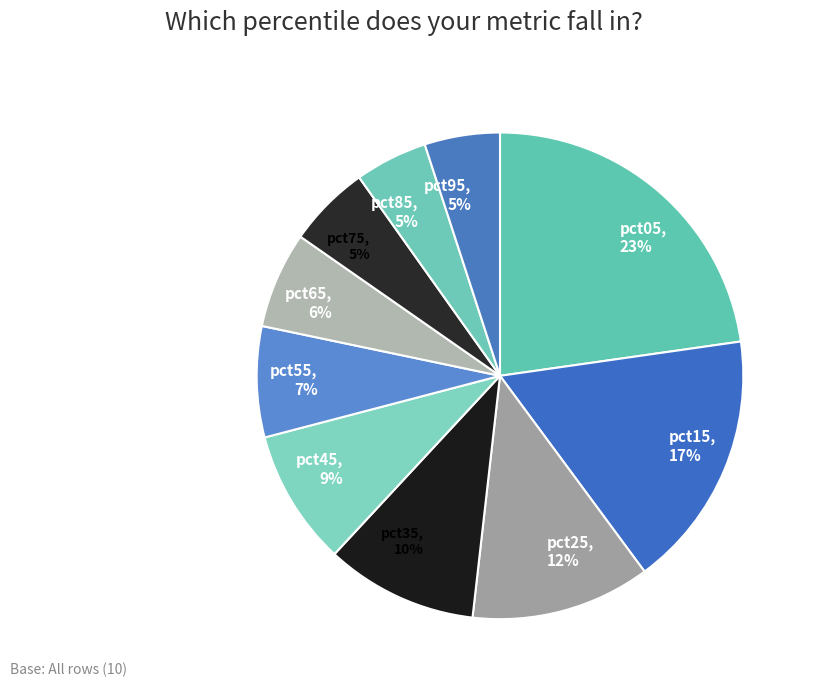

Which slice is the largest?

pct05